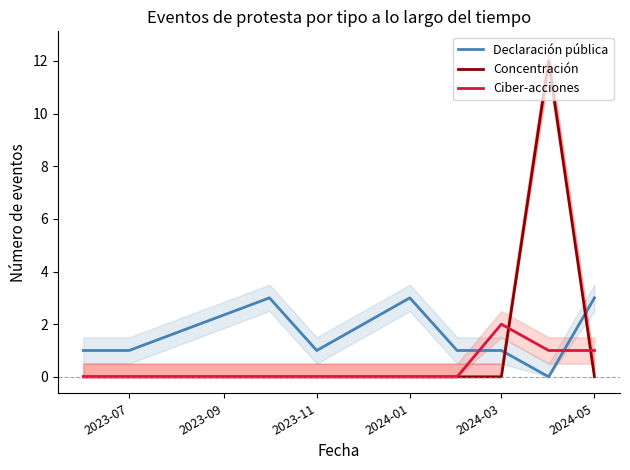

Count the number of data series in this chart.

3